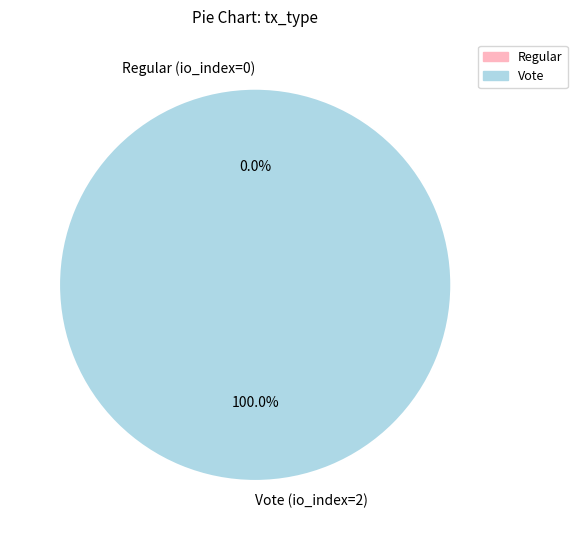

True or false: Regular (io_index=0) accounts for 0% of the total.

True